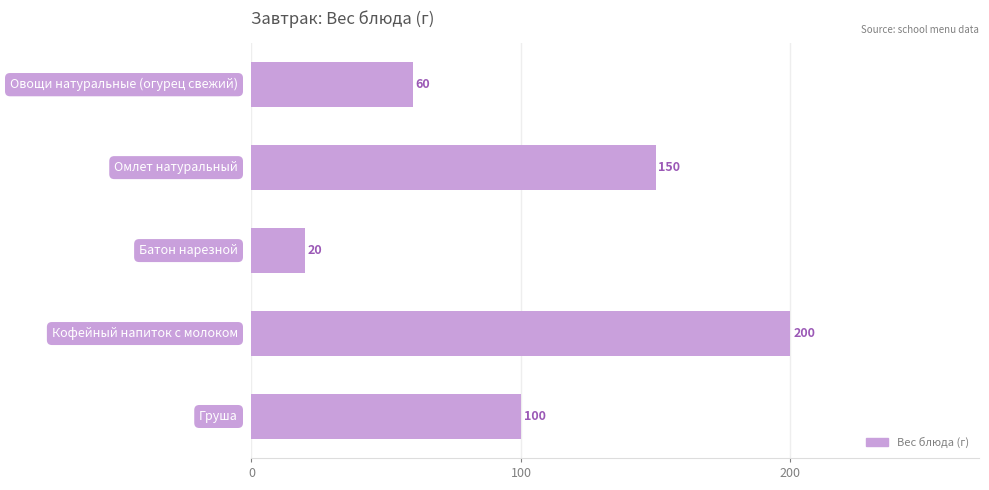

How many series are shown in this chart?

1